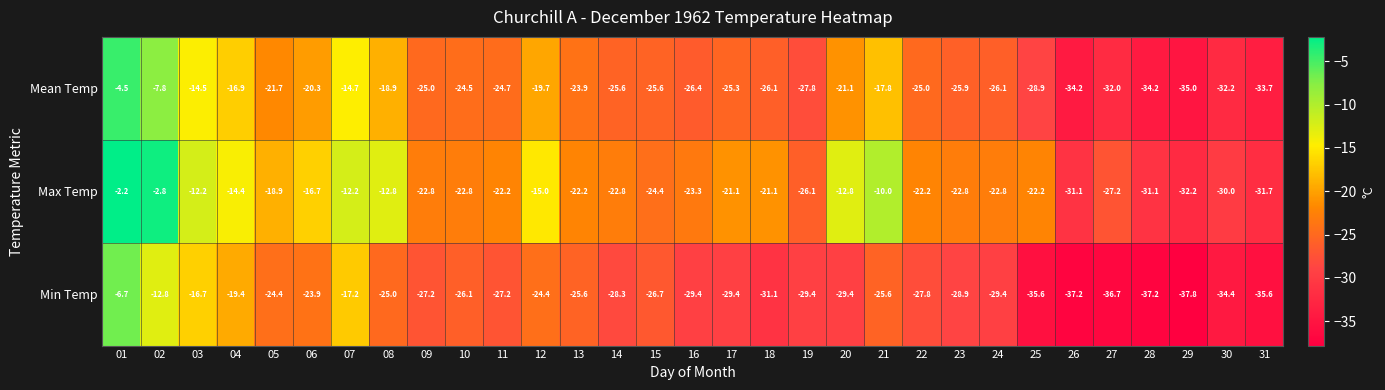

Which series has the largest range (max minus min)?

Min Temp